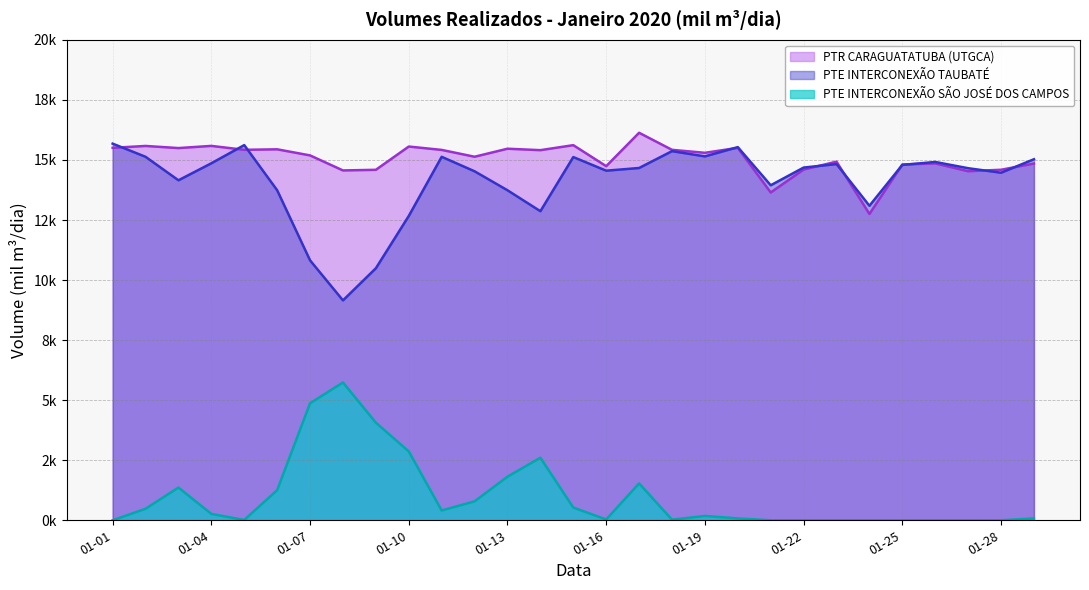

Does the chart have visible grid lines?

Yes